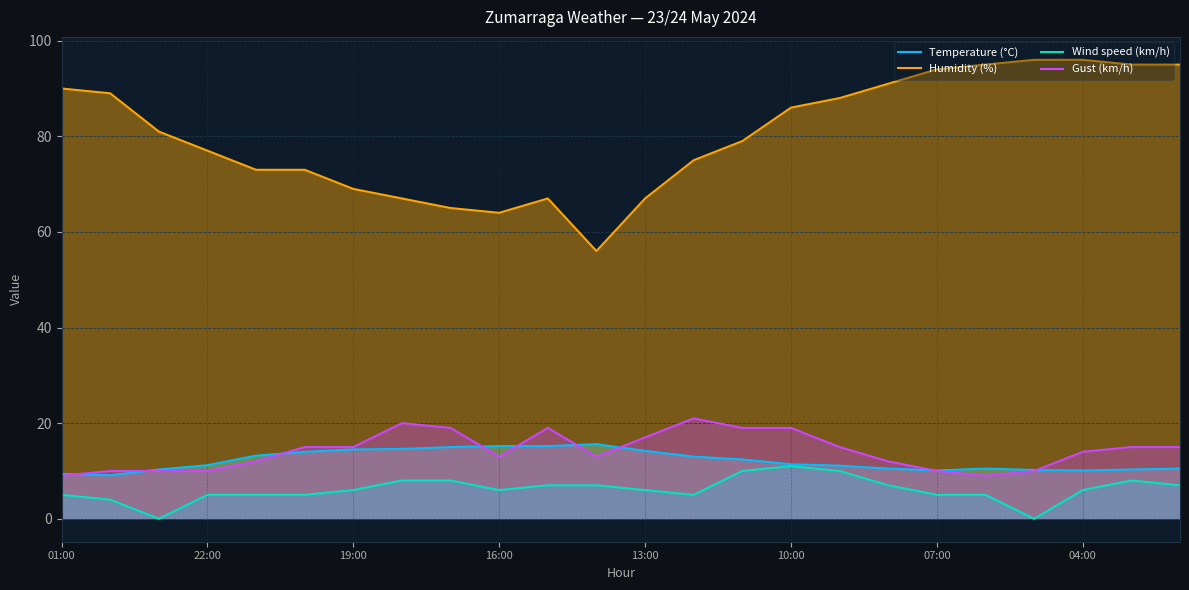

Rank the series at 04:00 from lowest to highest value.

Wind speed (km/h), Temperature (°C), Gust (km/h), Humidity (%)